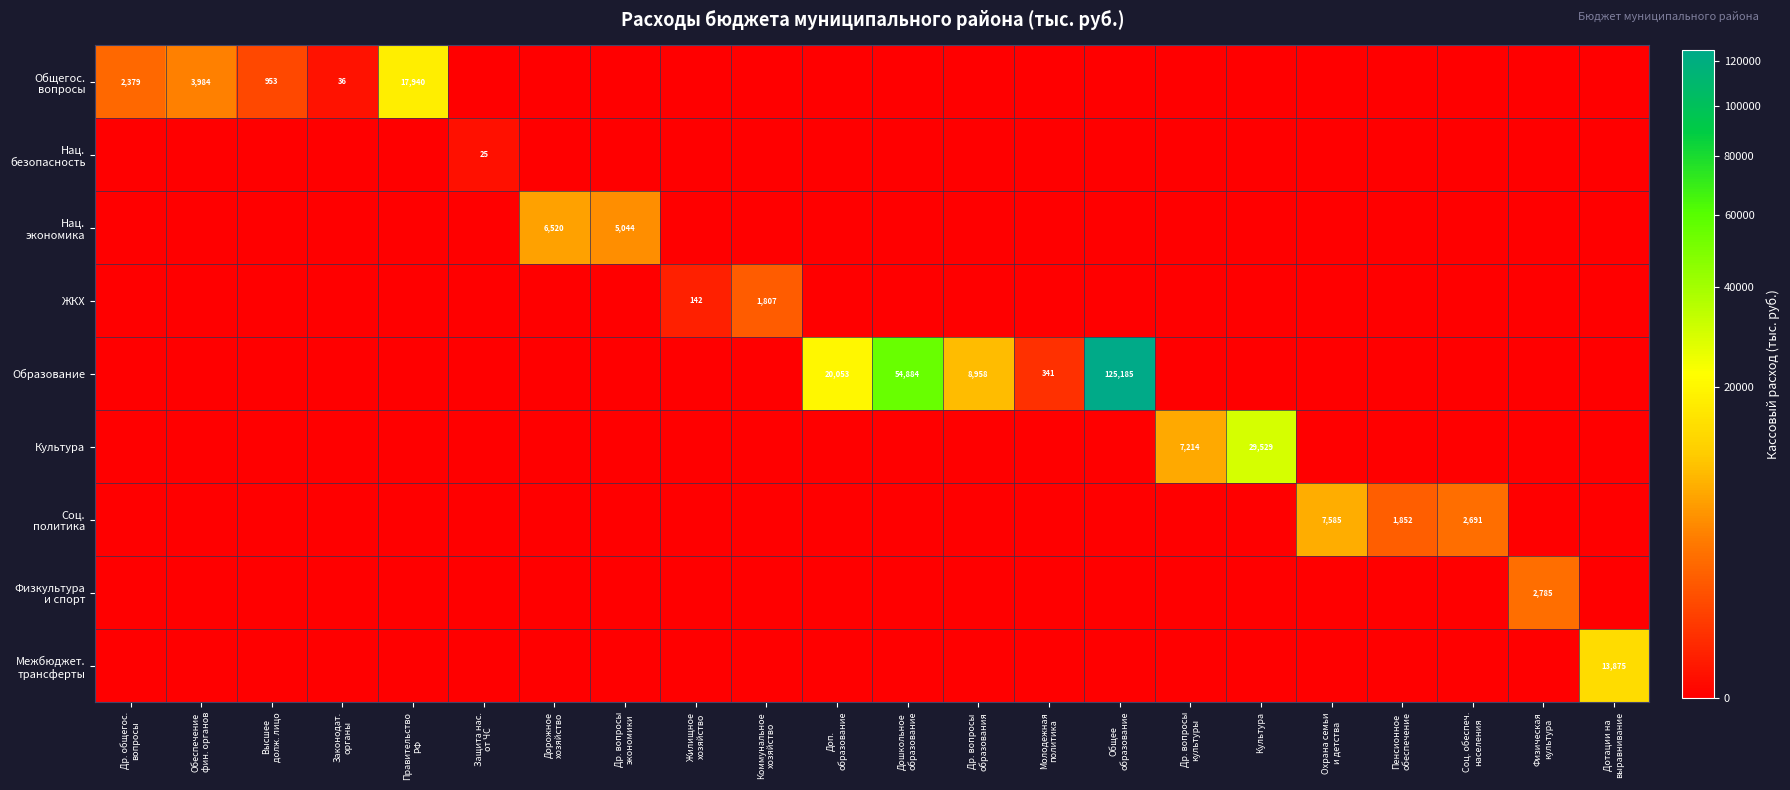

At which label does ЖКХ reach its peak?

Коммунальное хозяйство